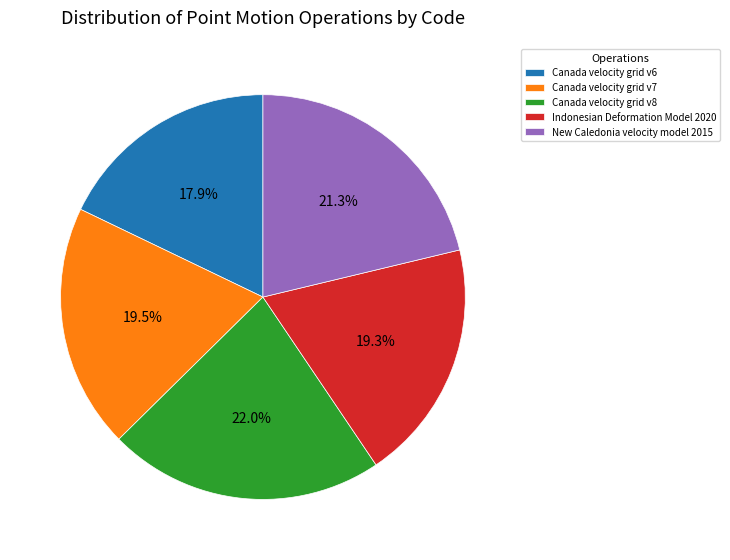

What is the ratio of the value at Canada velocity grid v8 to the value at Indonesian Deformation Model 2020?

1.1